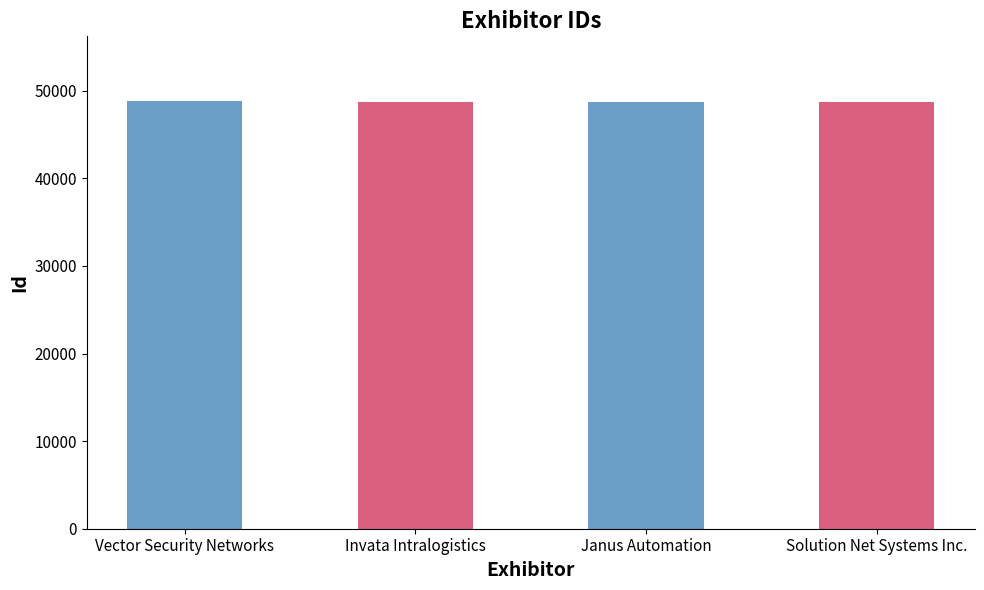

What is the ratio of the value at Invata Intralogistics to the value at Vector Security Networks?

1.0